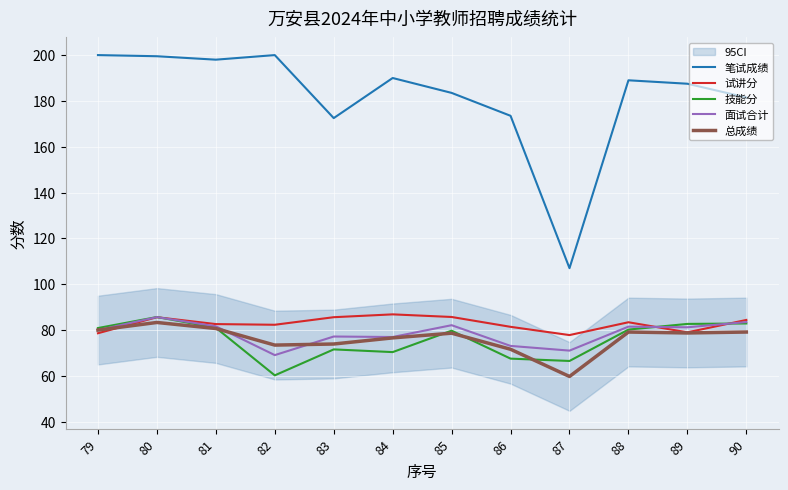

What is the value of the 总成绩 point at the 11th from the left?

78.7